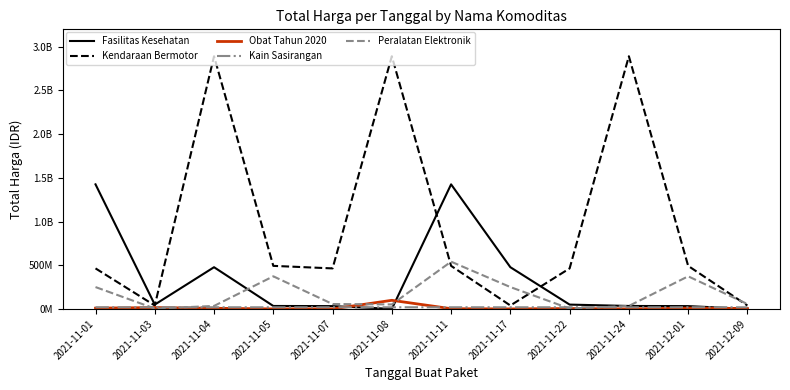

At 2021-12-09, list the series in order from largest to smallest.

Peralatan Elektronik, Kendaraan Bermotor, Kain Sasirangan, Obat Tahun 2020, Fasilitas Kesehatan